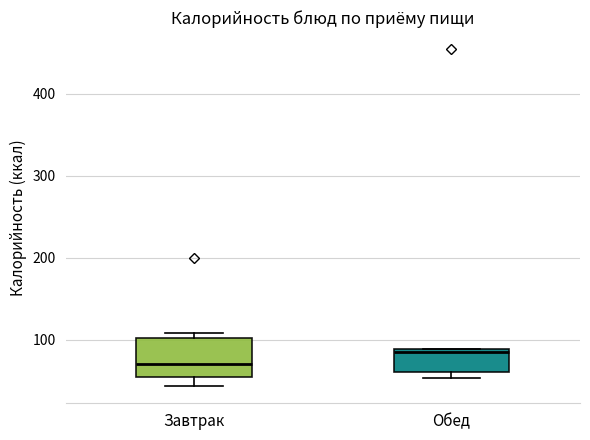

Comparing the boxes themselves (not the whiskers), which one is the tallest?

Завтрак